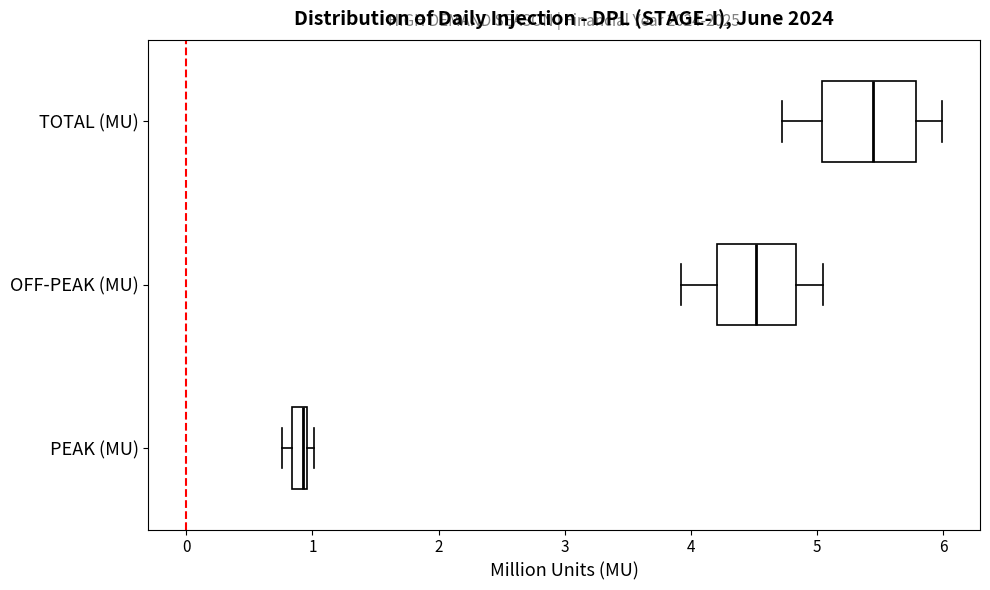

Where is the left edge of the box for PEAK (MU) on the x-axis? The values are not printed on the chart, so give them approximately, as read against the axis.

0.8